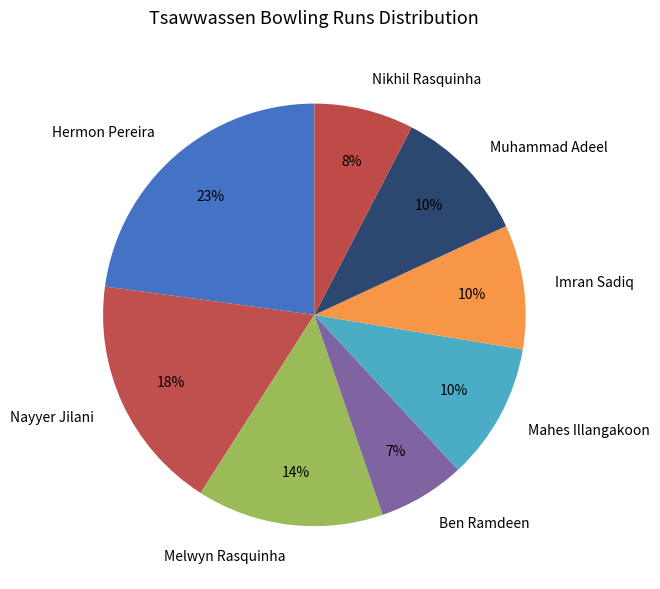

Do Nayyer Jilani and Hermon Pereira together represent more than half of the pie?

No